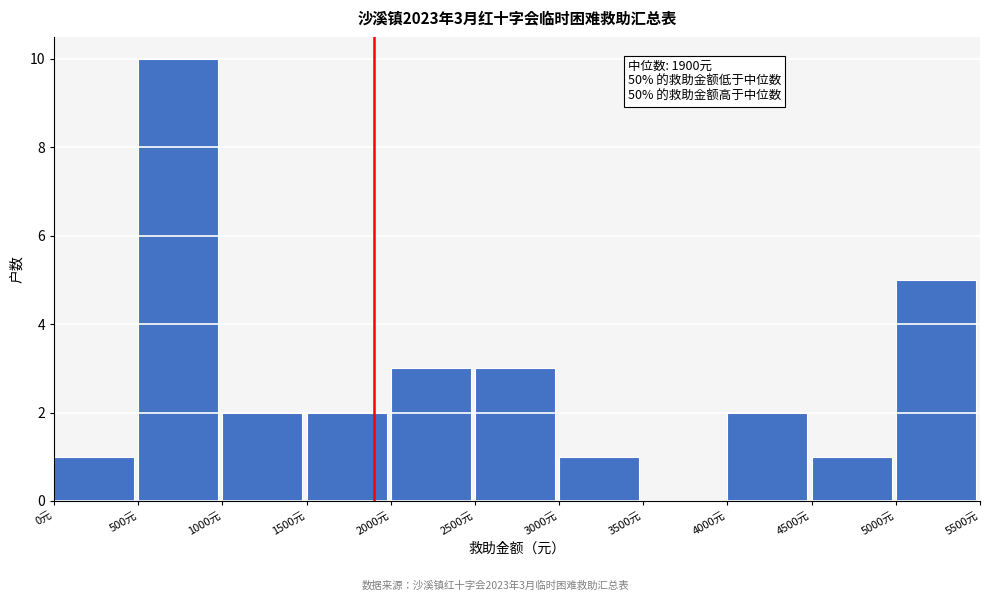

Which range on the x-axis has the tallest bar?

500 to 1000